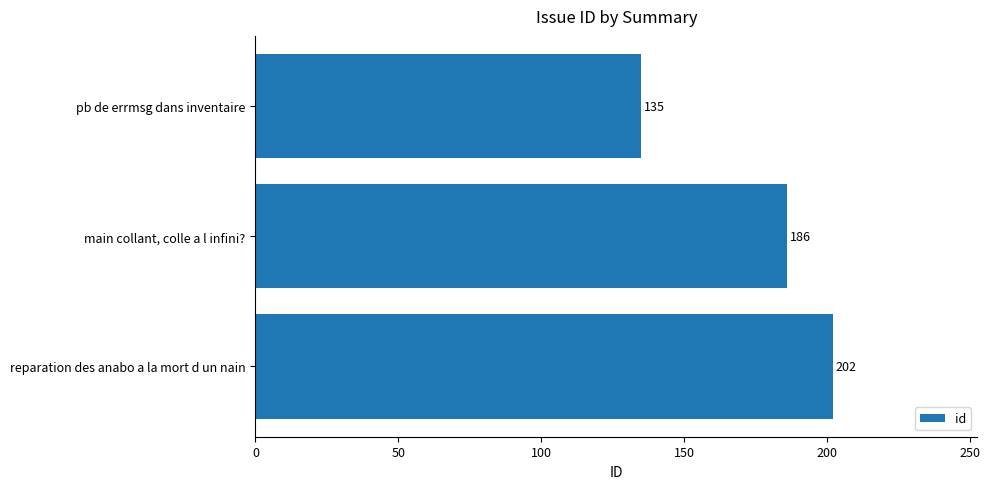

List the labels in order of value, smallest first.

pb de errmsg dans inventaire, main collant, colle a l infini?, reparation des anabo a la mort d un nain